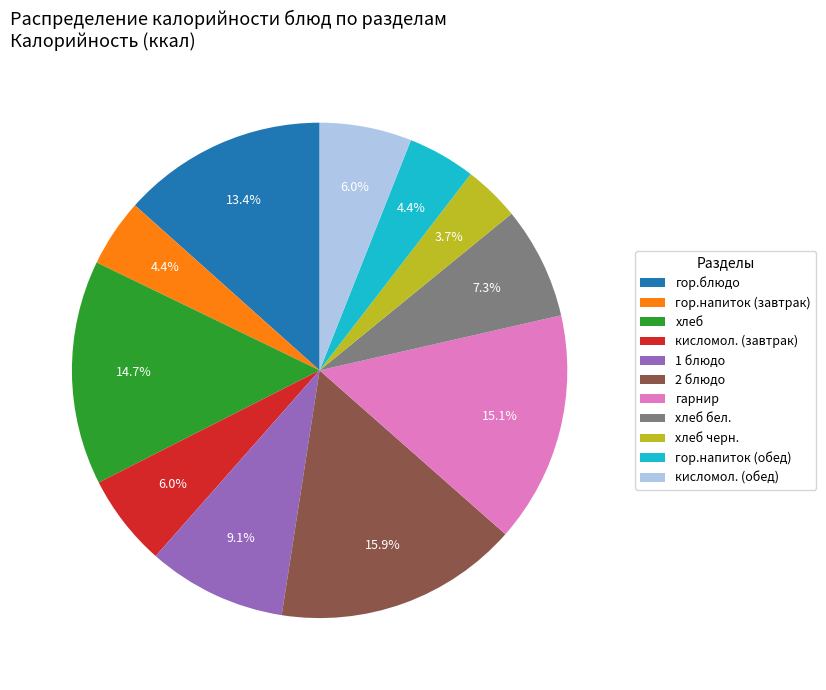

What percentage is the 1 блюдо slice, to the nearest percent?

9%